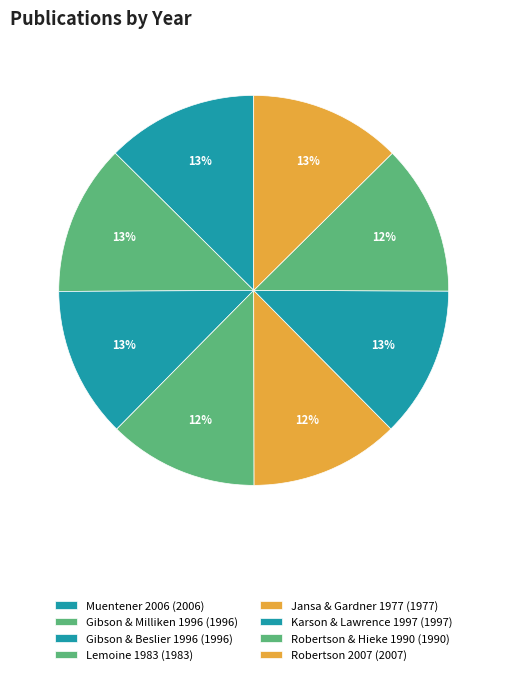

To the nearest percent, what percentage of the pie is Robertson 2007?

13%